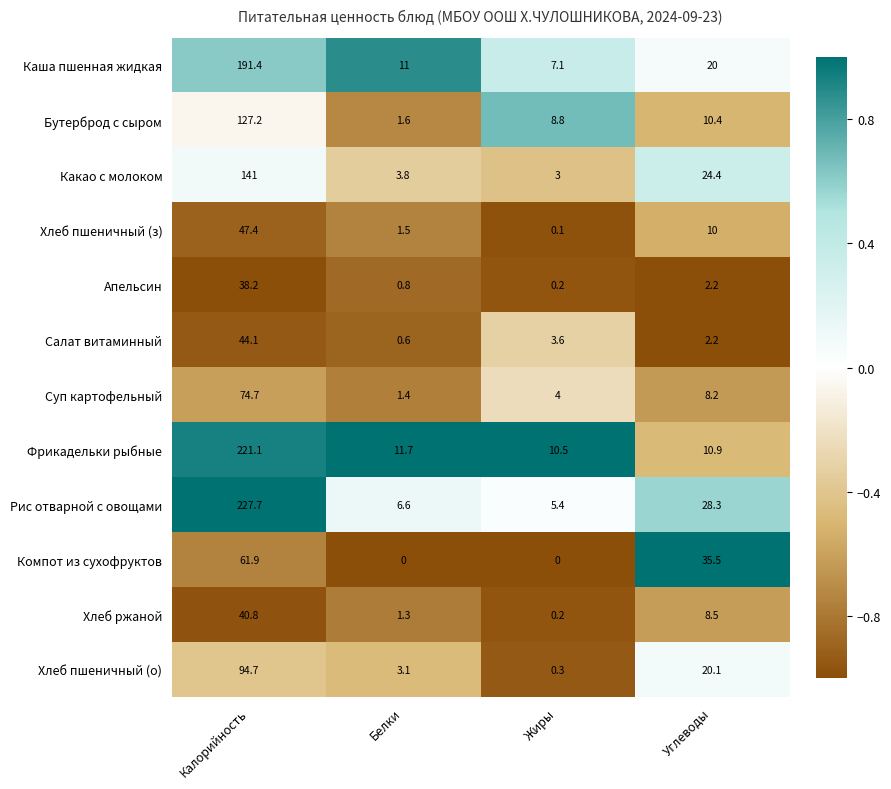

What is the approximate value of Хлеб пшеничный (о) at Углеводы?

20.1